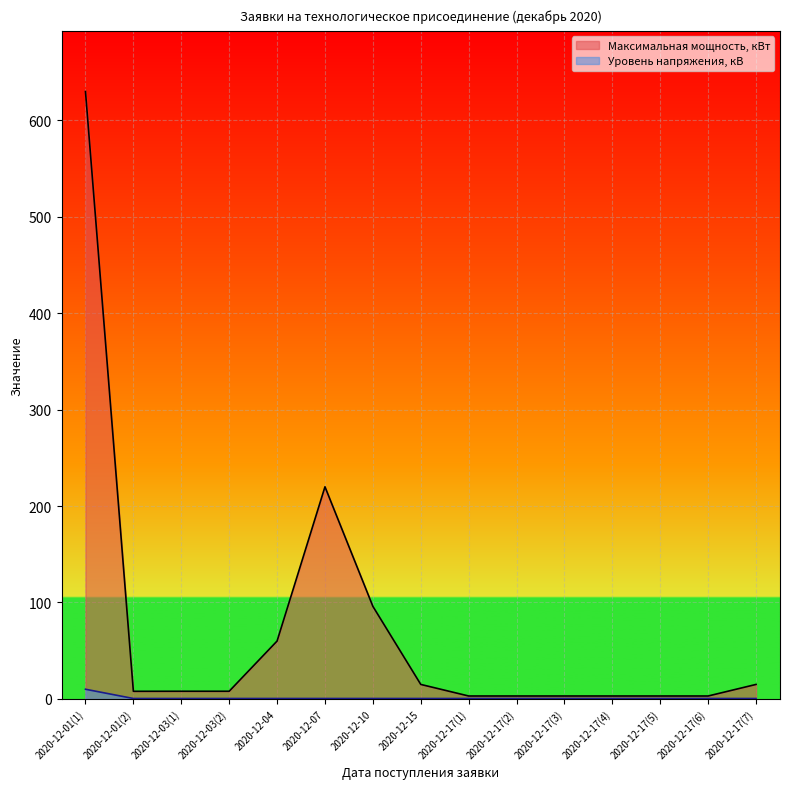

What is the lowest value of the Уровень напряжения, кВ series?

0.4